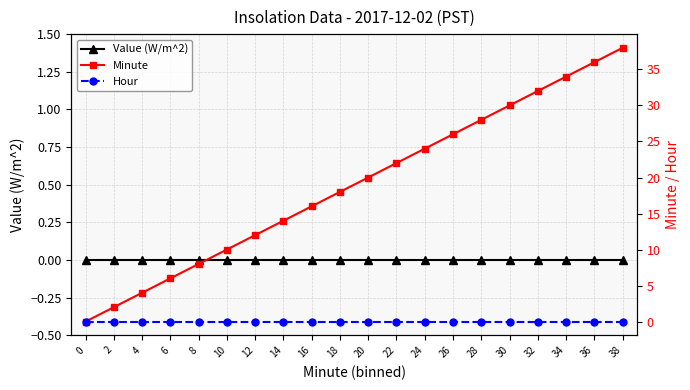

Which series has the largest total across all categories?

Minute